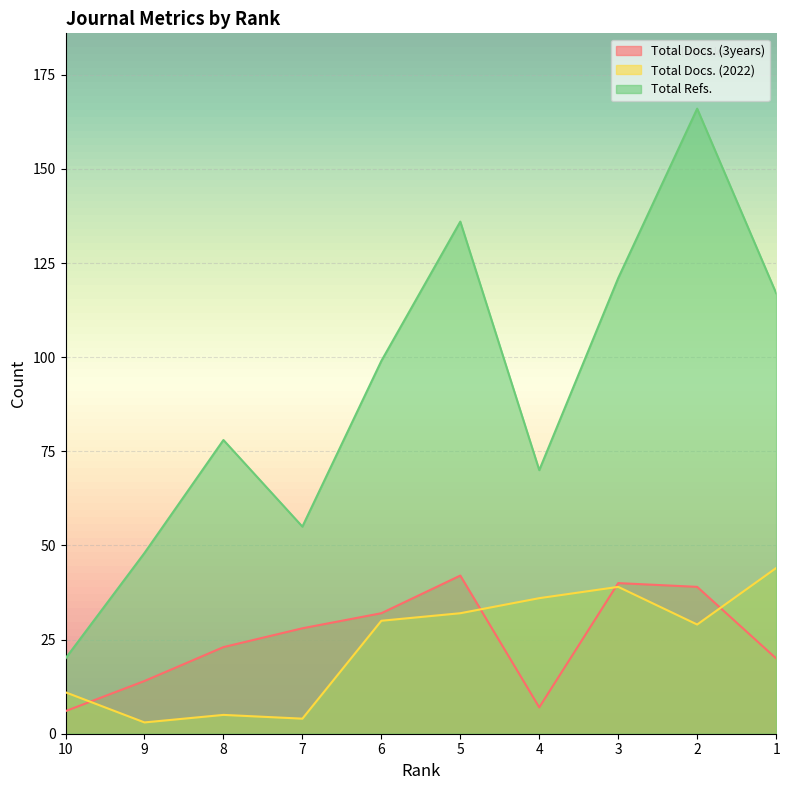

The Total Docs. (3years) series shows 40 at 3. True or false?

True